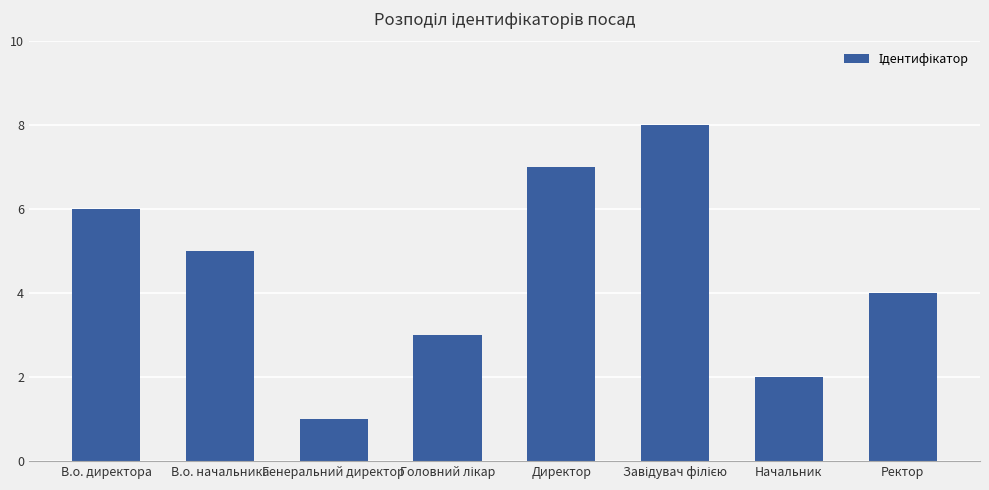

Which has a higher value, Начальник or В.о. начальника?

В.о. начальника